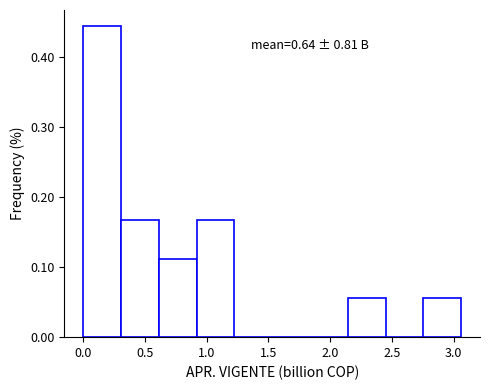

Over which range of the x-axis is the bar tallest?

0.00 to 0.30